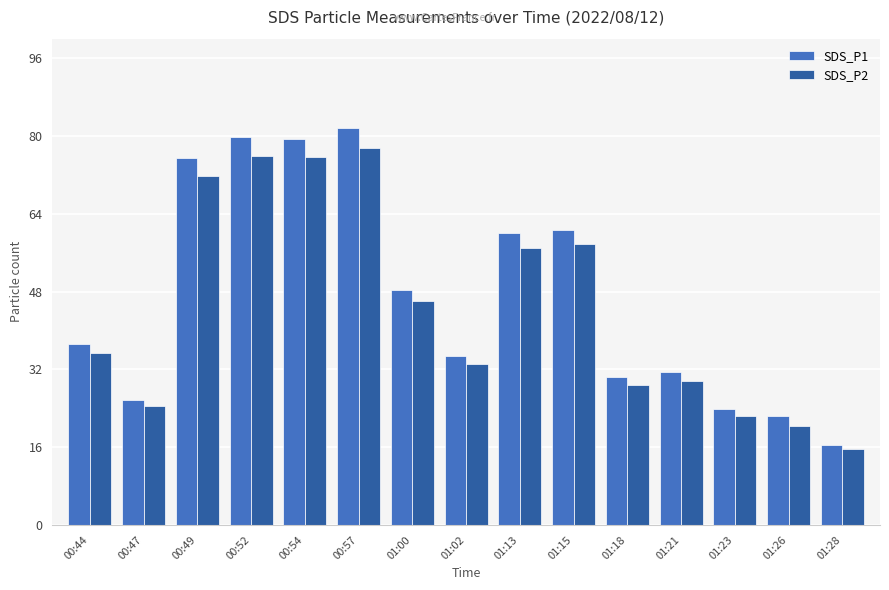

What is the minimum value shown in the chart?

15.5